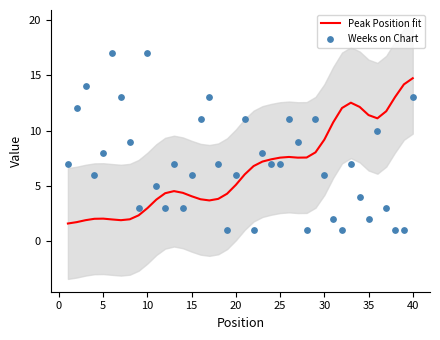

Which series has the widest spread of Y values?

Weeks on Chart